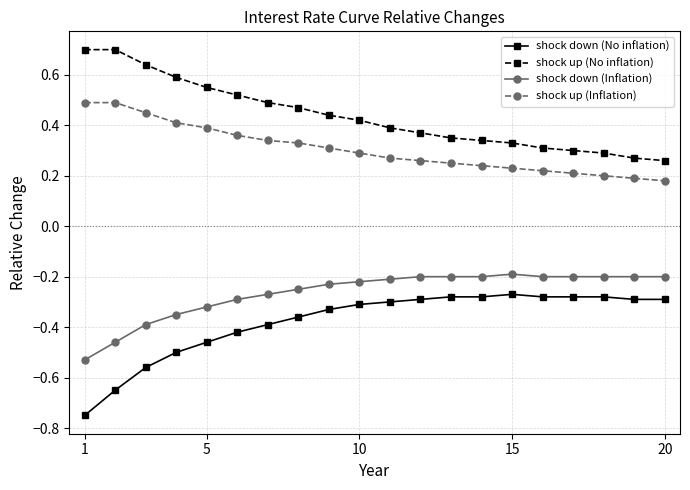

Which series has the largest total across all categories?

shock up (No inflation)